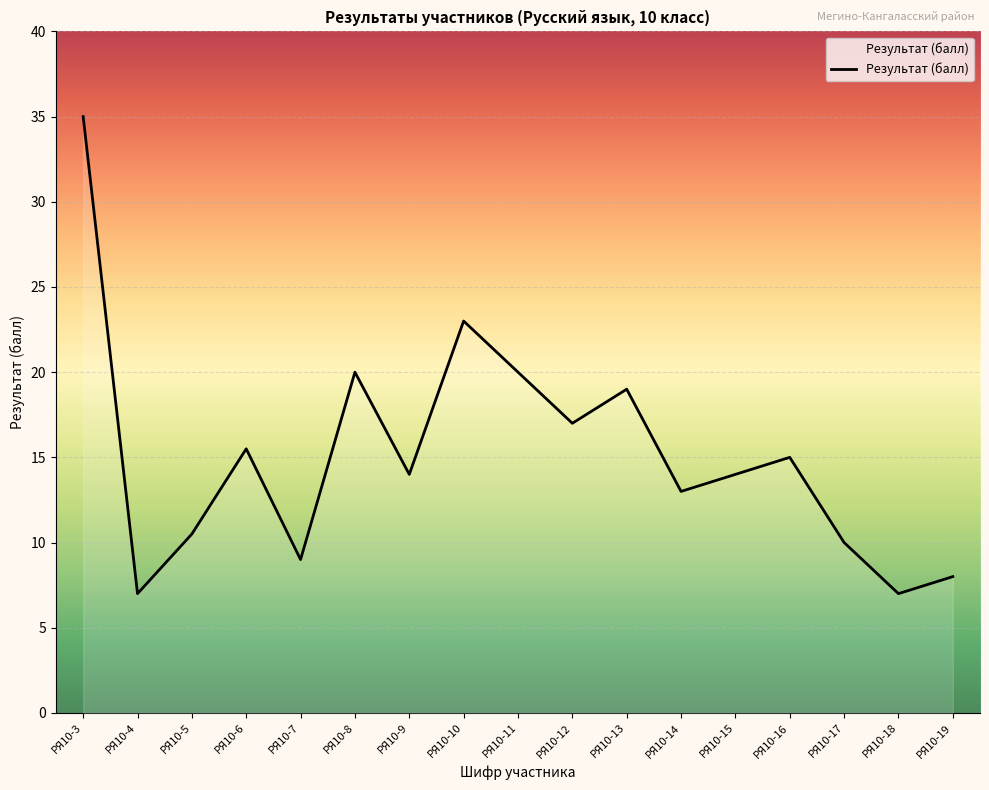

Is this an area chart (filled region under the line)?

No